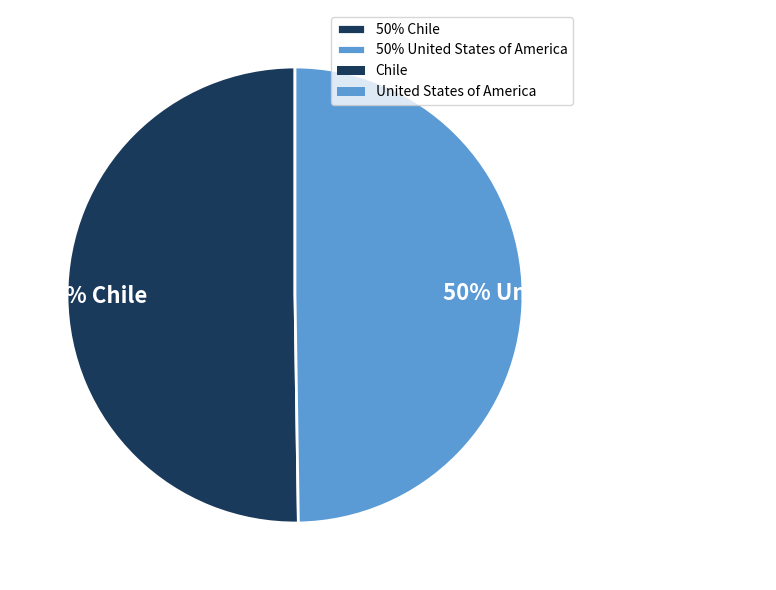

Is the sum of 50% Chile and 50% United States of America greater than half?

Yes